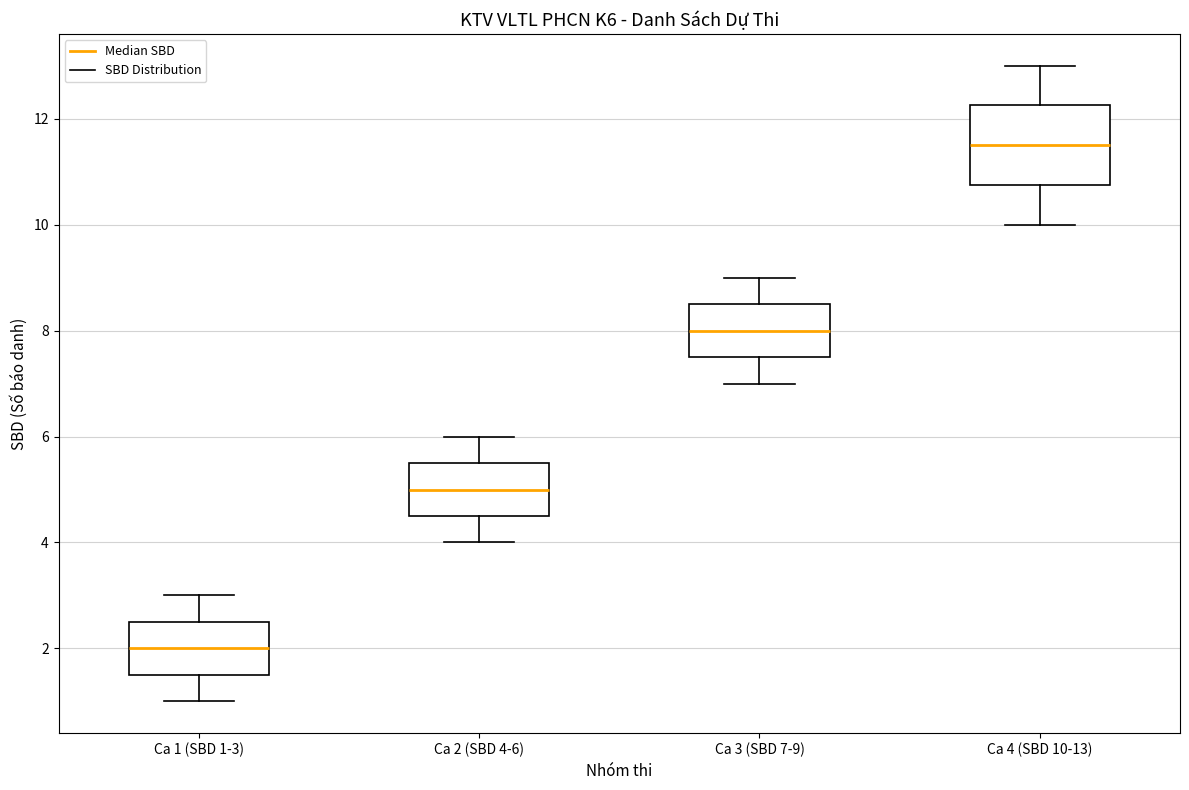

Reading left to right, transcribe this box plot: for each box, give where its median line is, the range the box spans, and where its two whiskers end, as read against the y-axis. The values are not printed on the chart, so give them approximately, as read against the axis.

Ca 1 (SBD 1-3): median 2.0, box 1.6 to 2.6, whiskers 1.0 to 3.0
Ca 2 (SBD 4-6): median 5.0, box 4.6 to 5.6, whiskers 4.0 to 6.0
Ca 3 (SBD 7-9): median 8.0, box 7.6 to 8.6, whiskers 7.0 to 9.0
Ca 4 (SBD 10-13): median 11.6, box 10.8 to 12.2, whiskers 10.0 to 13.0